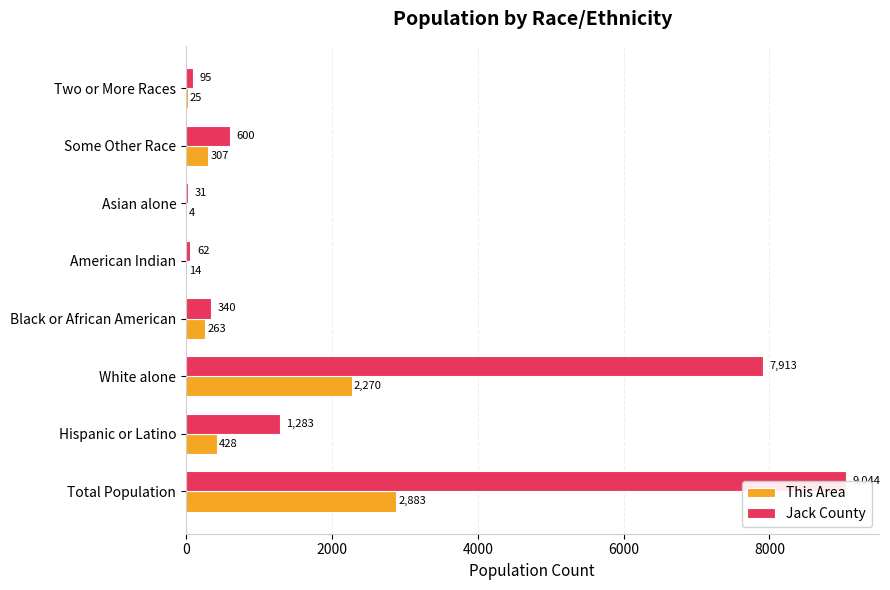

How many bars are there in total?

16